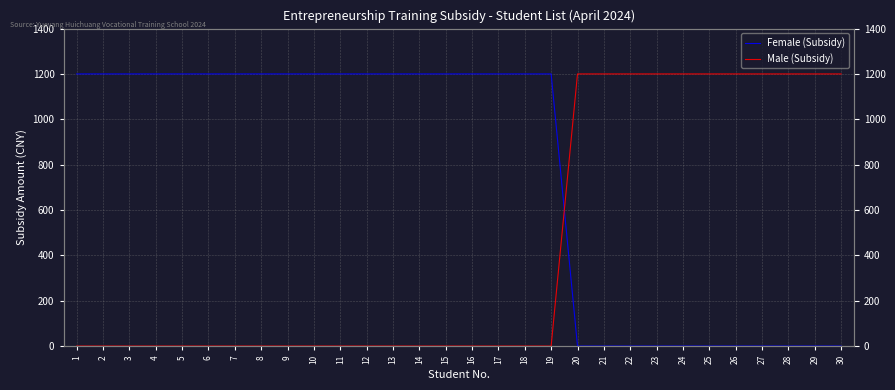

How many values in the Male (Subsidy) series exceed 0?

11